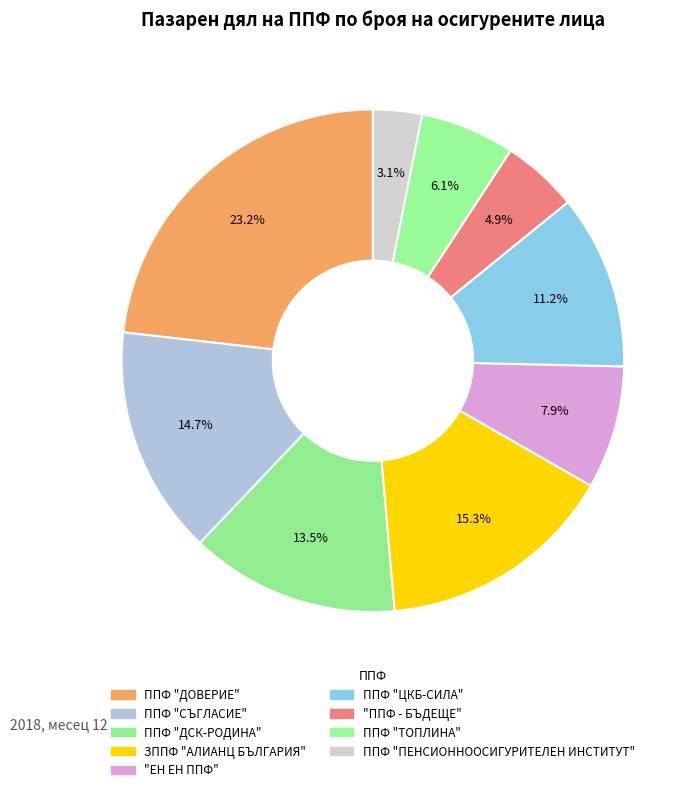

What is the ratio of the value at ЗППФ "АЛИАНЦ БЪЛГАРИЯ" to the value at ППФ "ЦКБ-СИЛА"?

1.4